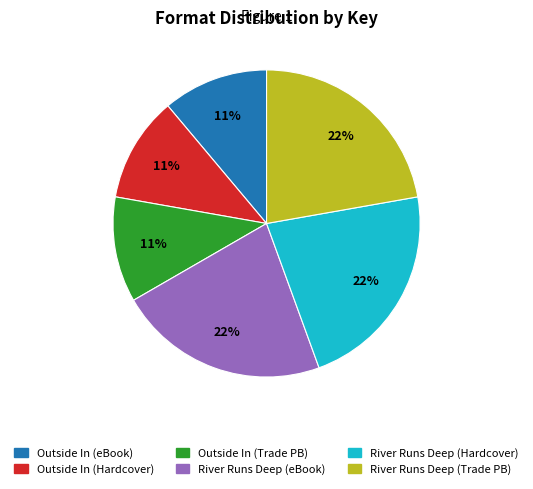

Does any single category account for the majority?

No